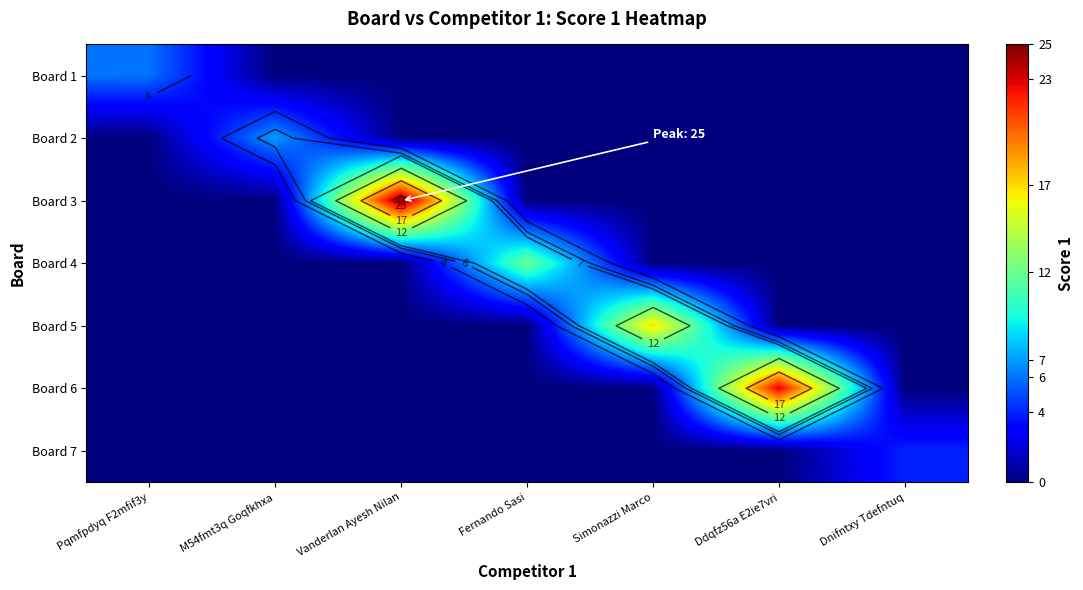

Is the value of Board 5 at Pqmfpdyq F2mfif3y greater than the value of Board 3 at Vanderlan Ayesh Nilan?

No